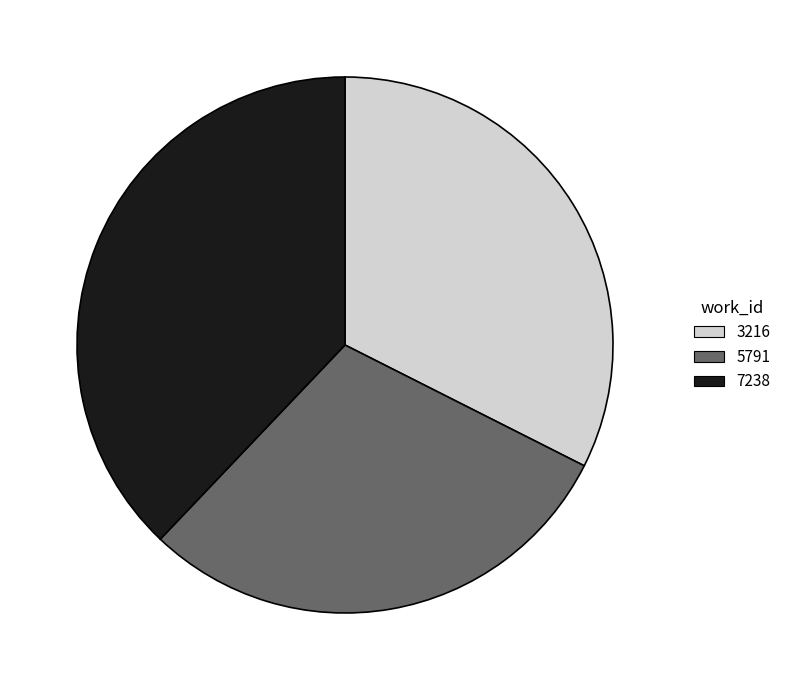

Approximately how many times larger is the value at 7238 compared to 3216?

1.2